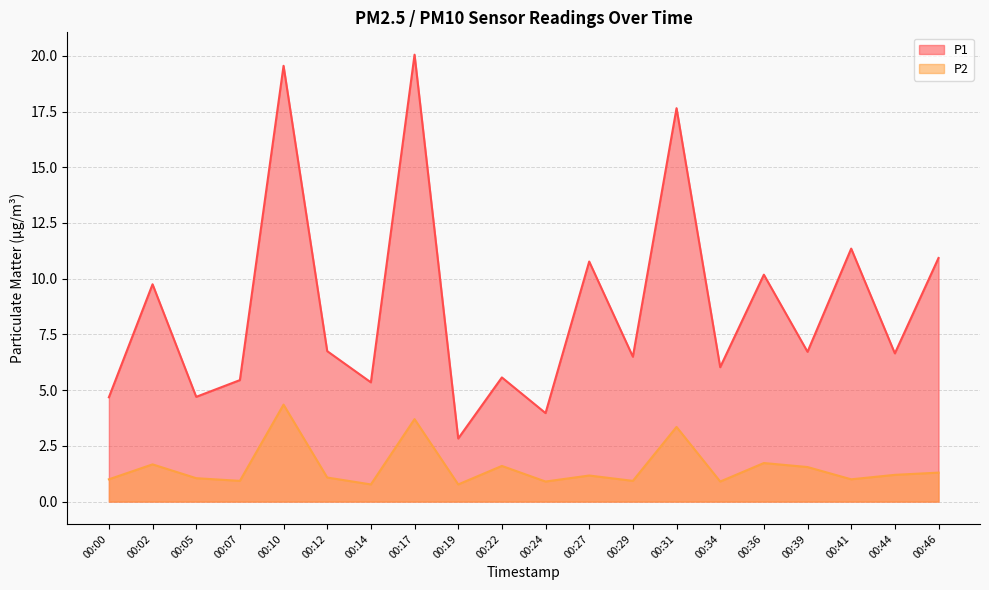

Which label corresponds to the largest value in the chart?

00:17